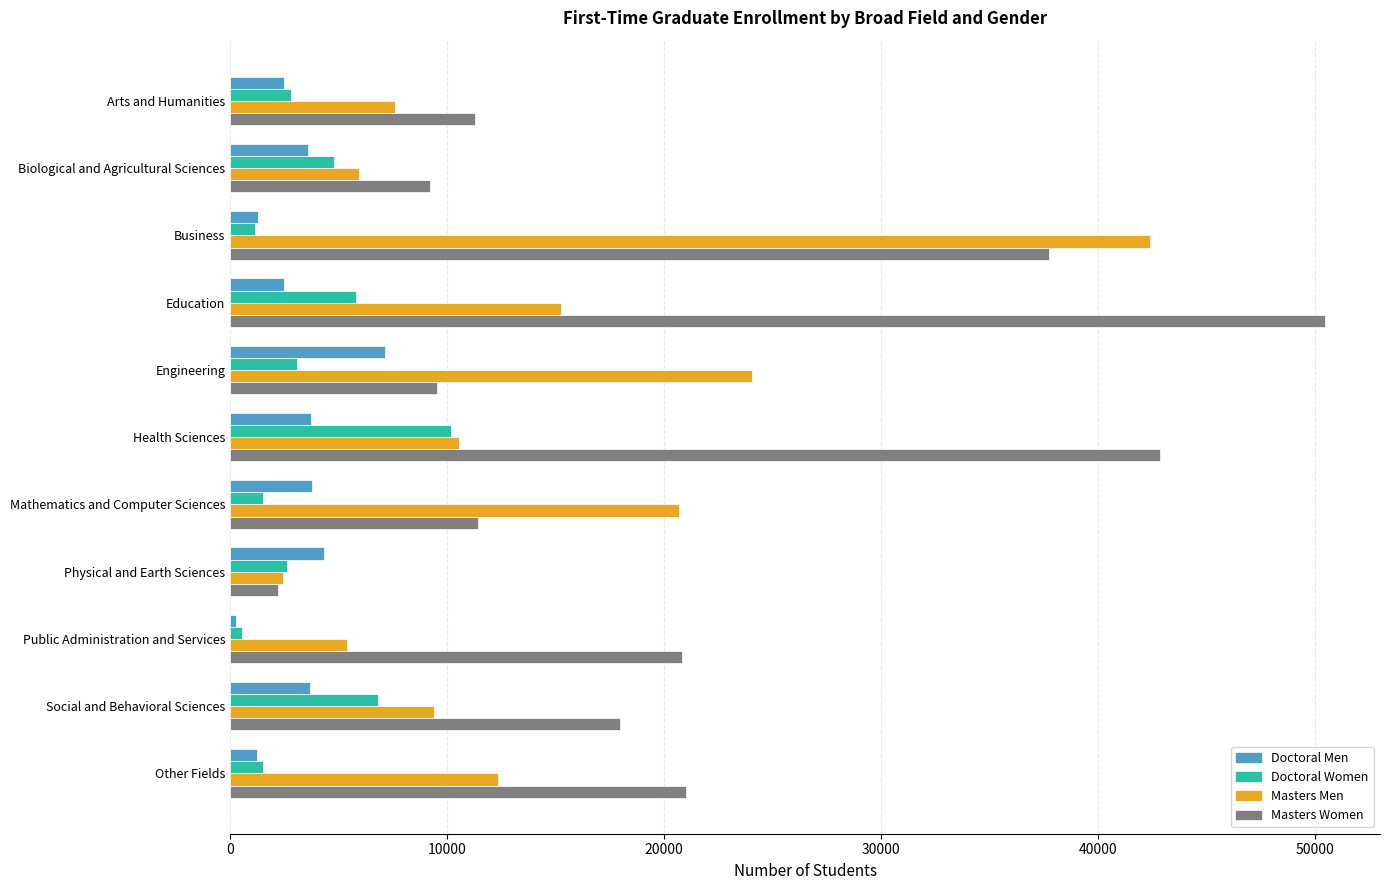

What is the lowest value of the Masters Women series?

2187